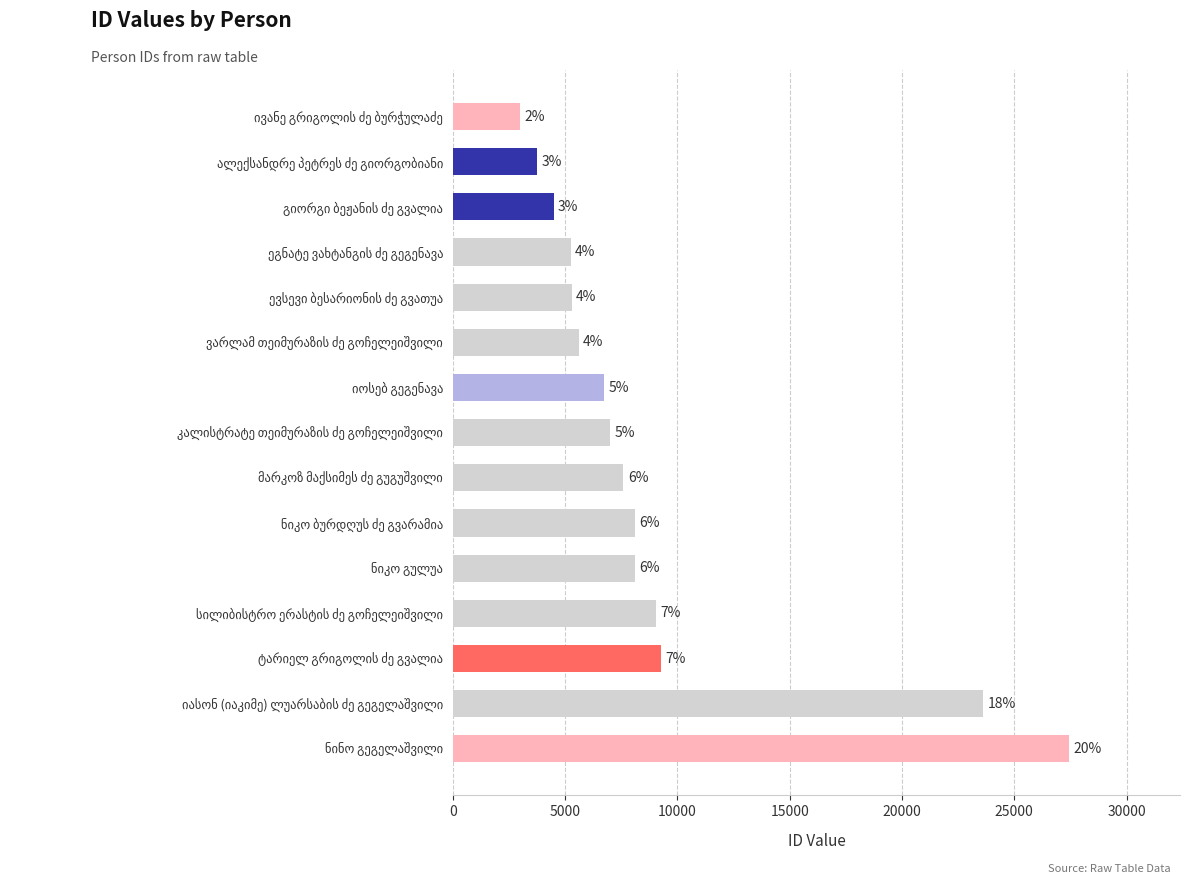

What is the greatest value displayed?

27443